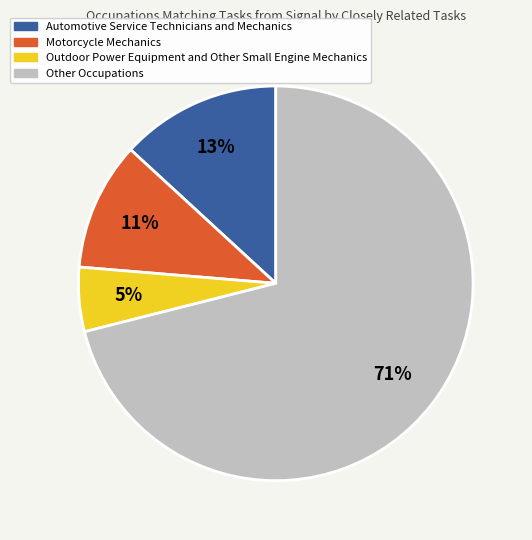

To the nearest percent, what is the average slice percentage?

25%